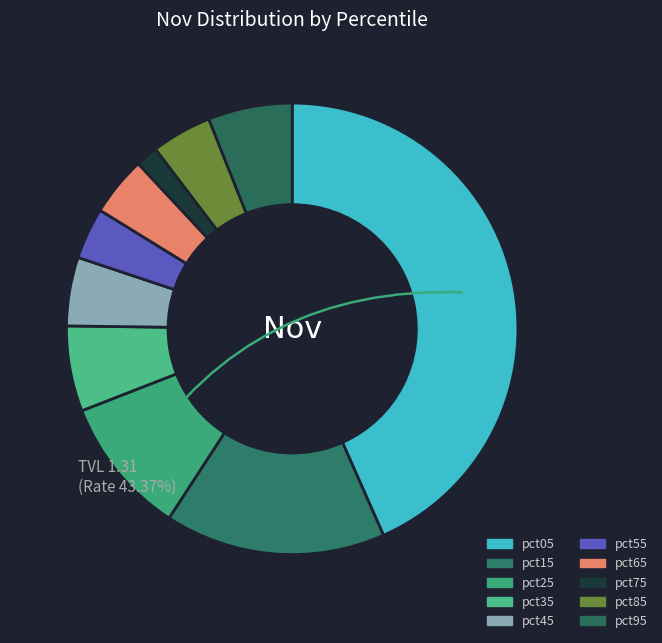

True or false: pct05 accounts for 36% of the total.

False